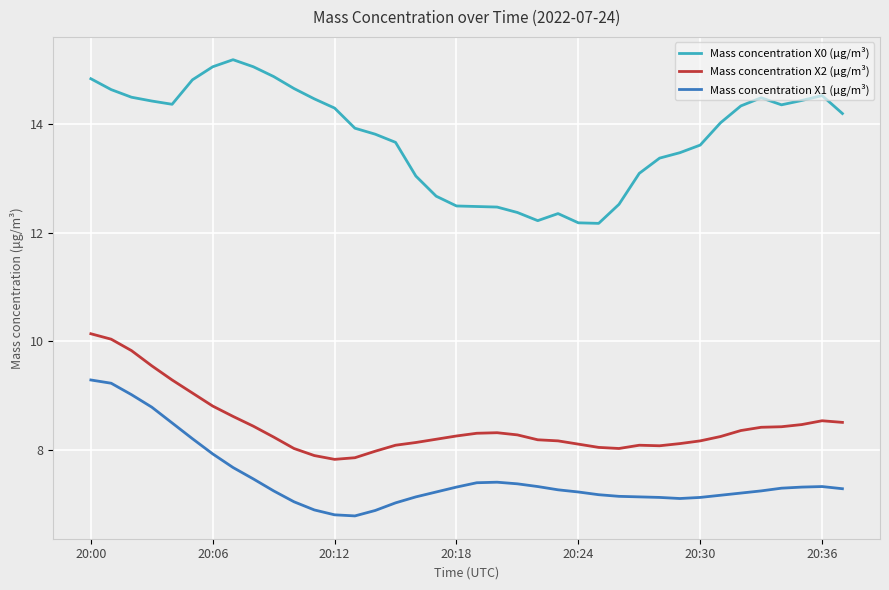

Which series has the largest total across all categories?

Mass concentration X0 (μg/m³)